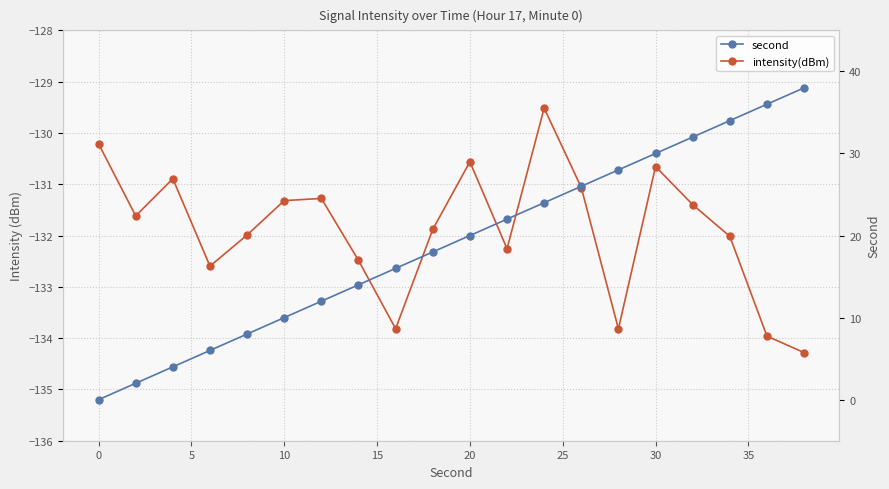

What are all the series names shown in the legend?

intensity(dBm), second